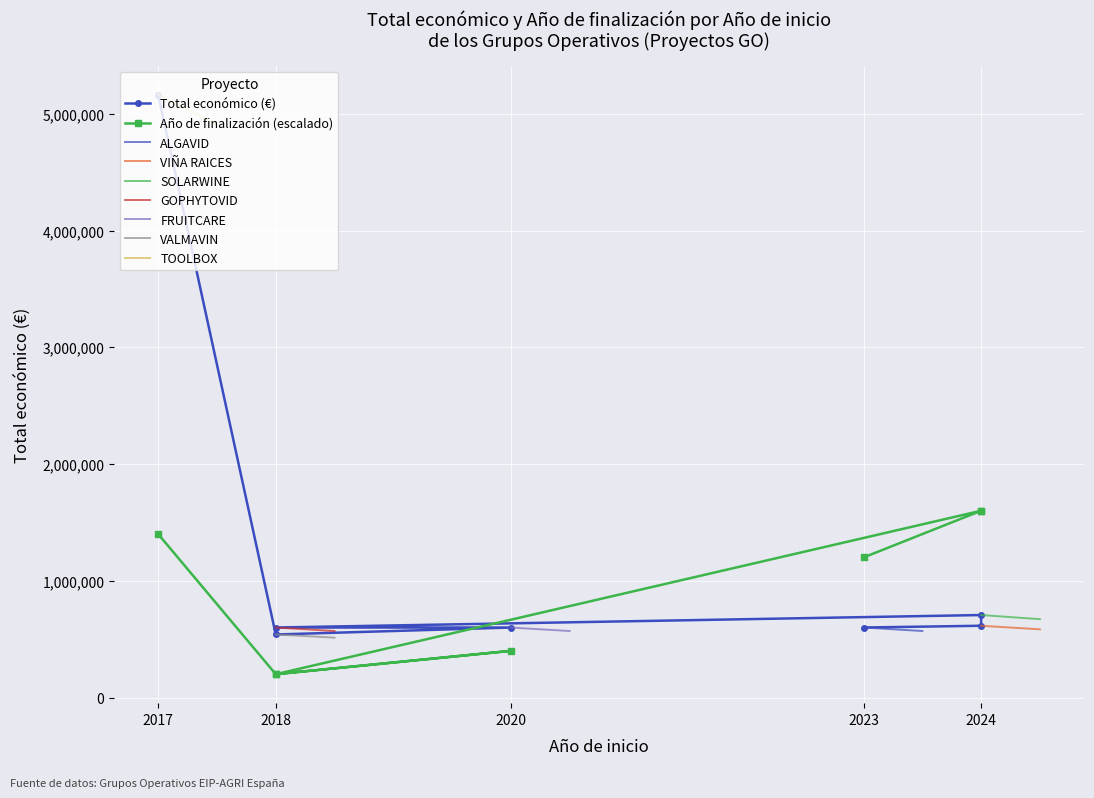

What is the label of the 6th point from the right?

2024